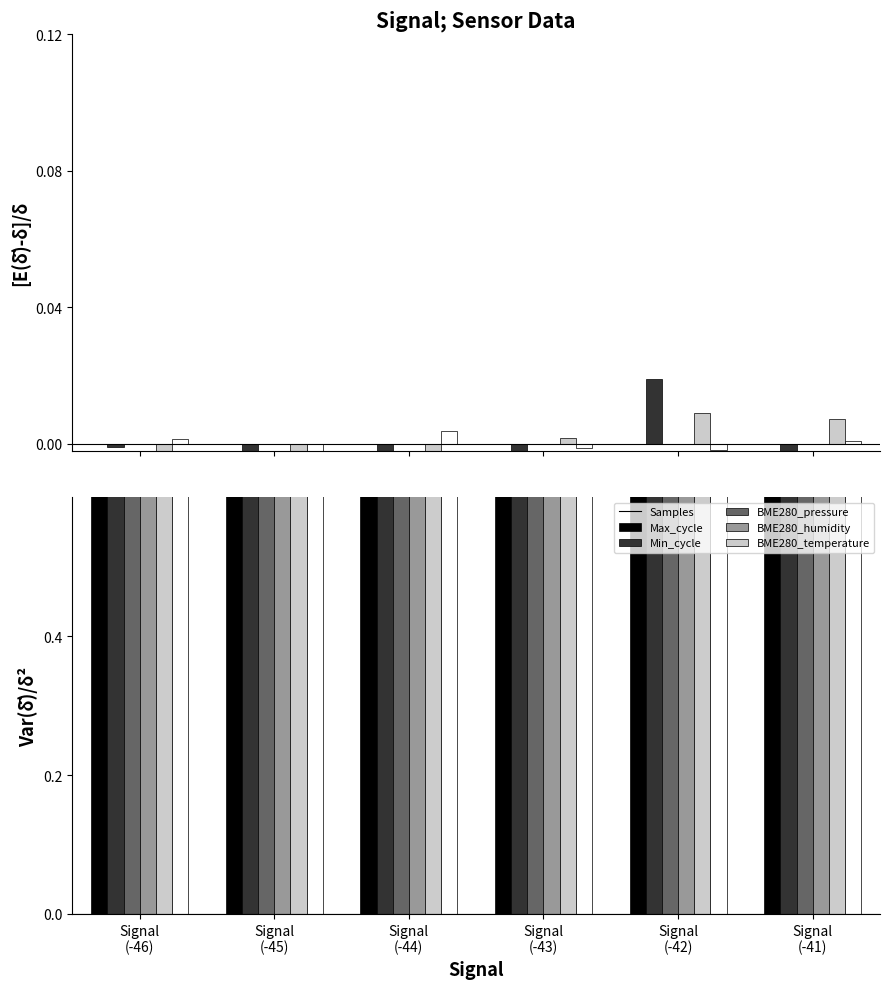

What is the total value across all series at Signal
(-41)?

6.0